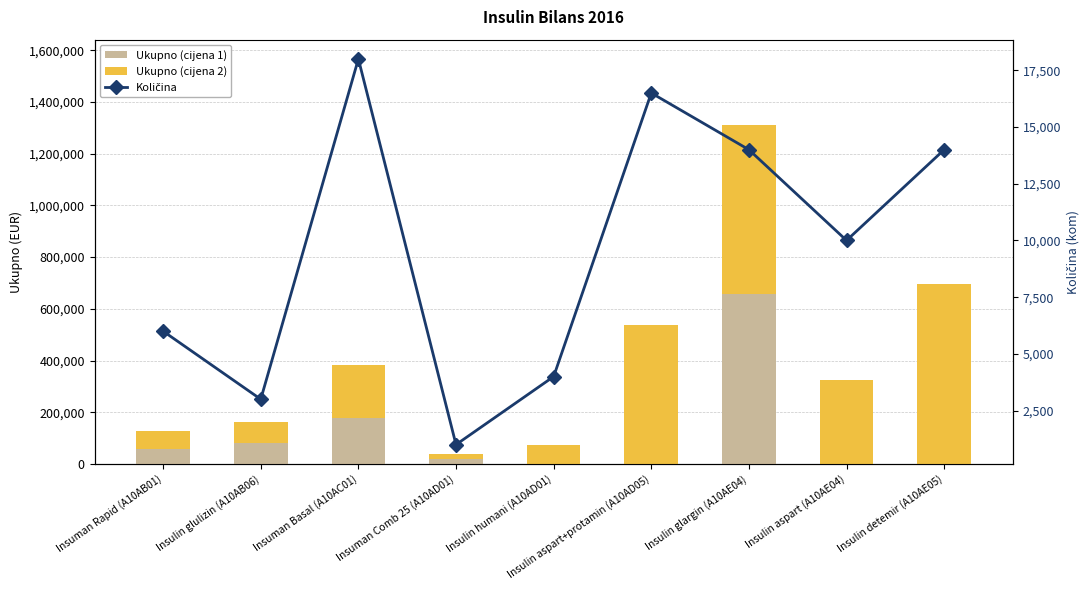

Is the value of Ukupno (cijena 2) at Insulin aspart (A10AE04) greater than the value of Količina at Insulin aspart (A10AE04)?

Yes